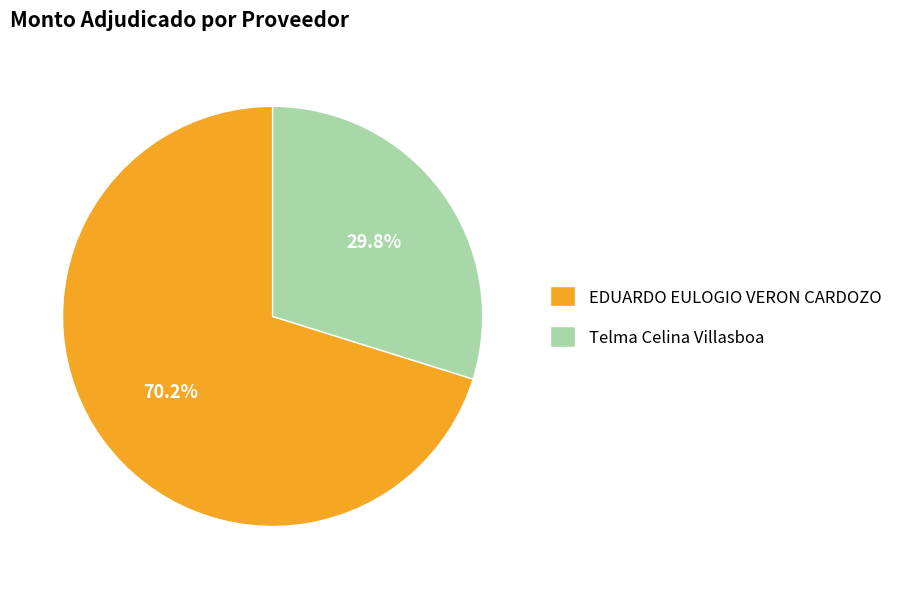

Is there any slice that represents more than half of the pie?

Yes